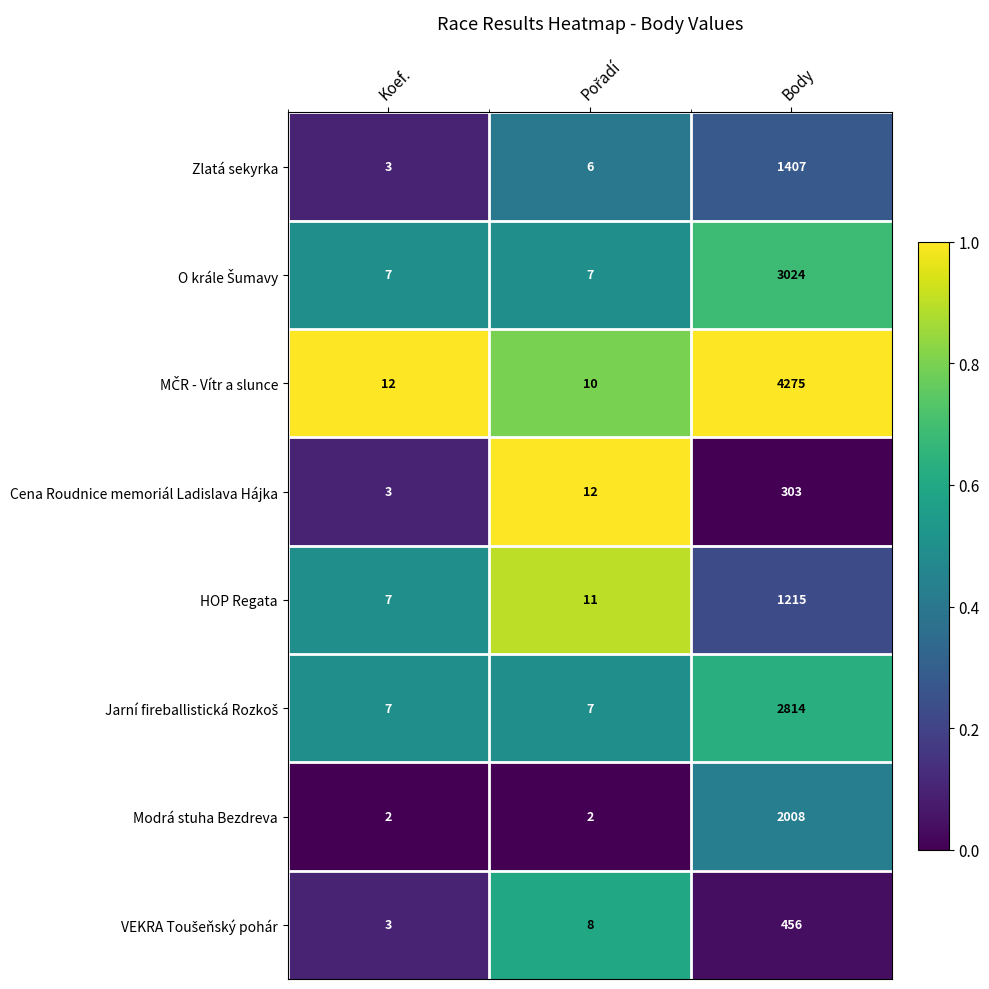

What is the spread (max minus min) of values at Koef.?

10